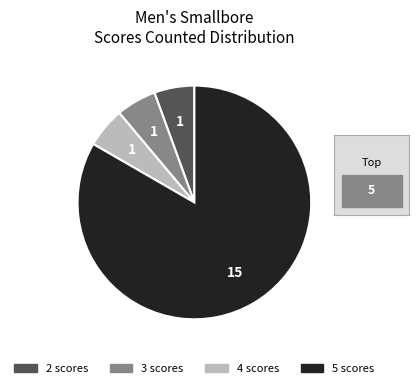

Does any single category account for the majority?

Yes